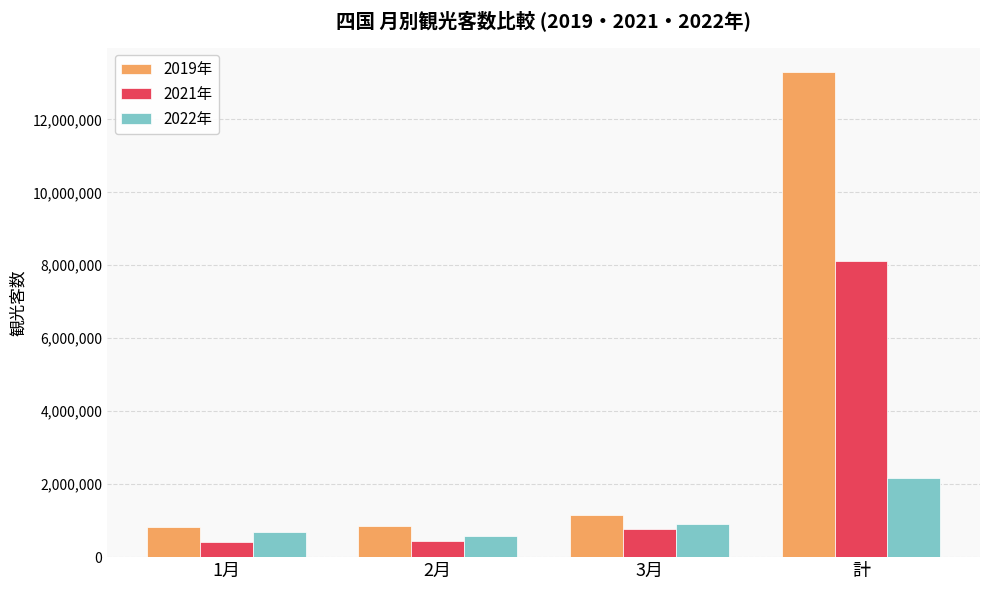

What is the label of the 3rd bar from the right?

2月